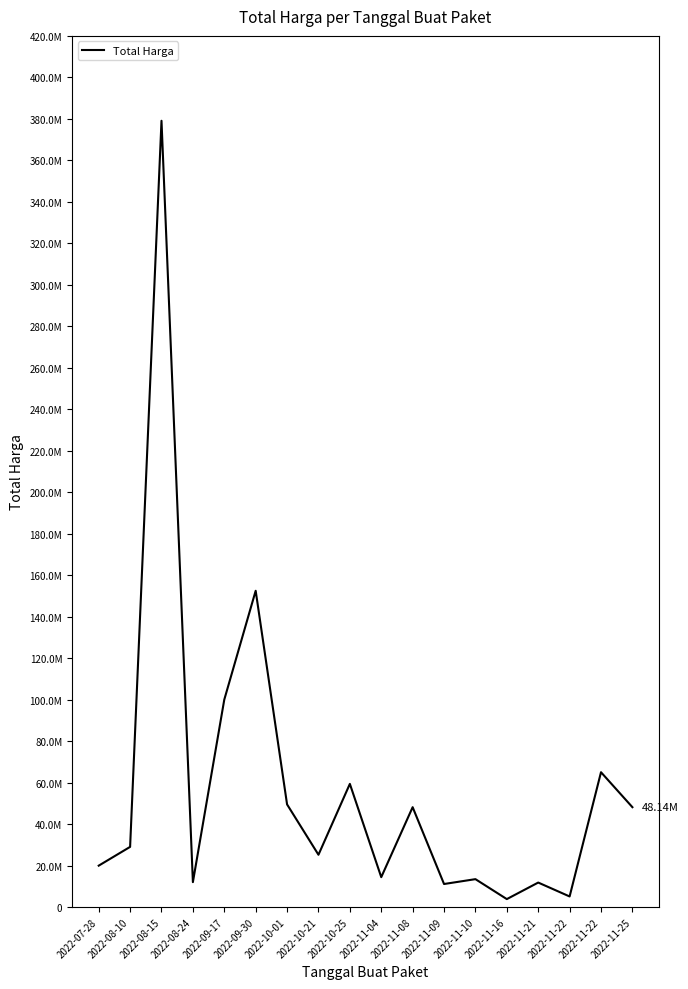

What is the change in value from 2022-07-28 to 2022-08-10?

+9050000